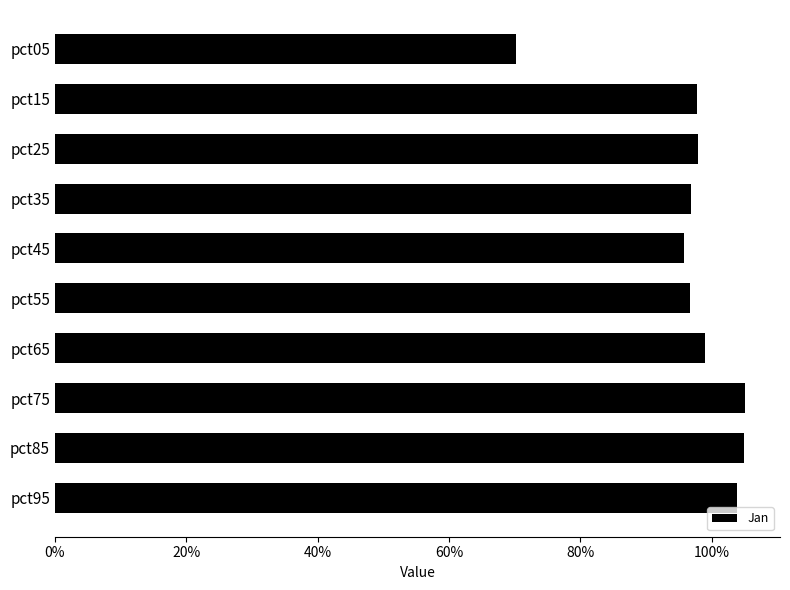

What is the difference between the maximum and minimum values?

0.3